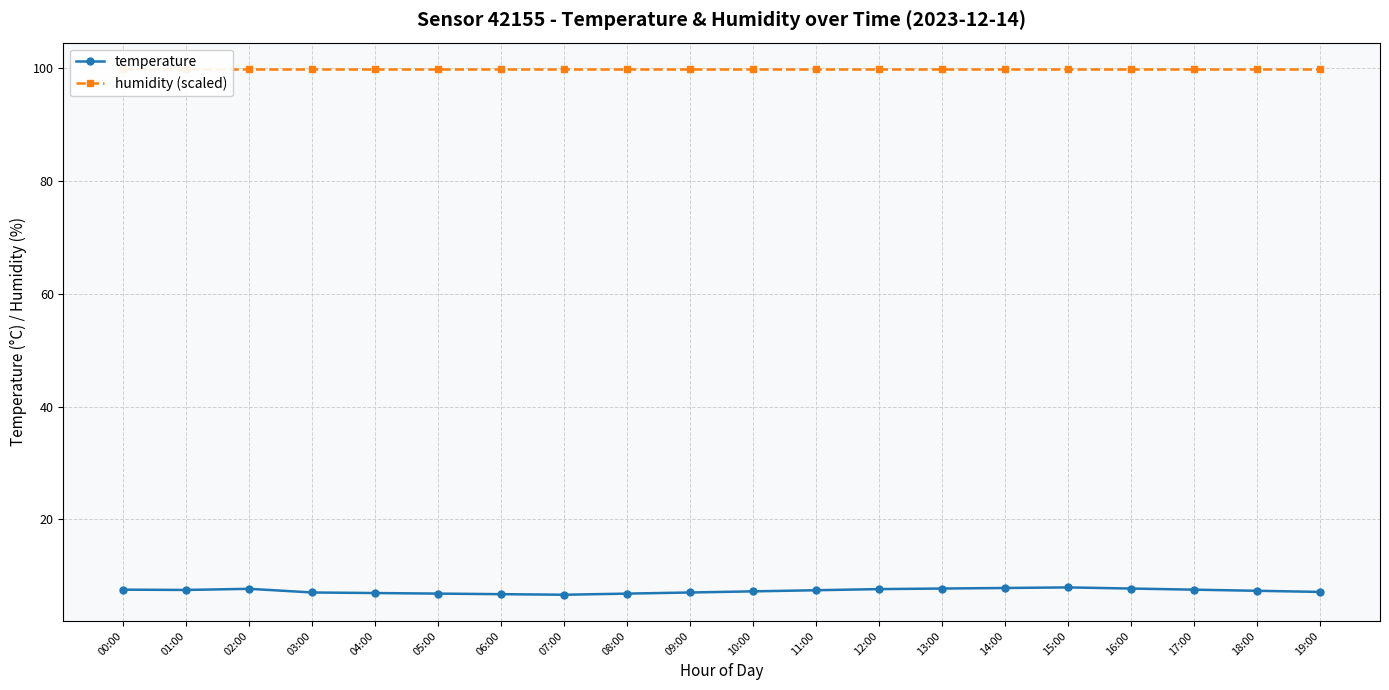

What is the label of the 14th point from the left?

13:00